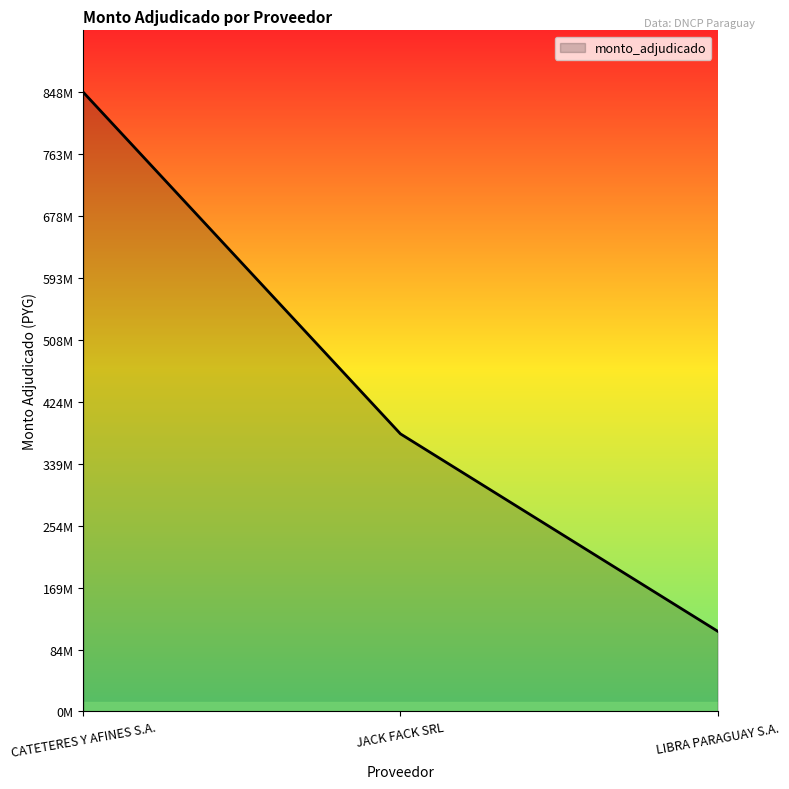

Reading right to left, transcribe all the data shown in this chart.

LIBRA PARAGUAY S.A.=109959880	JACK FACK SRL=380257000	CATETERES Y AFINES S.A.=848160400